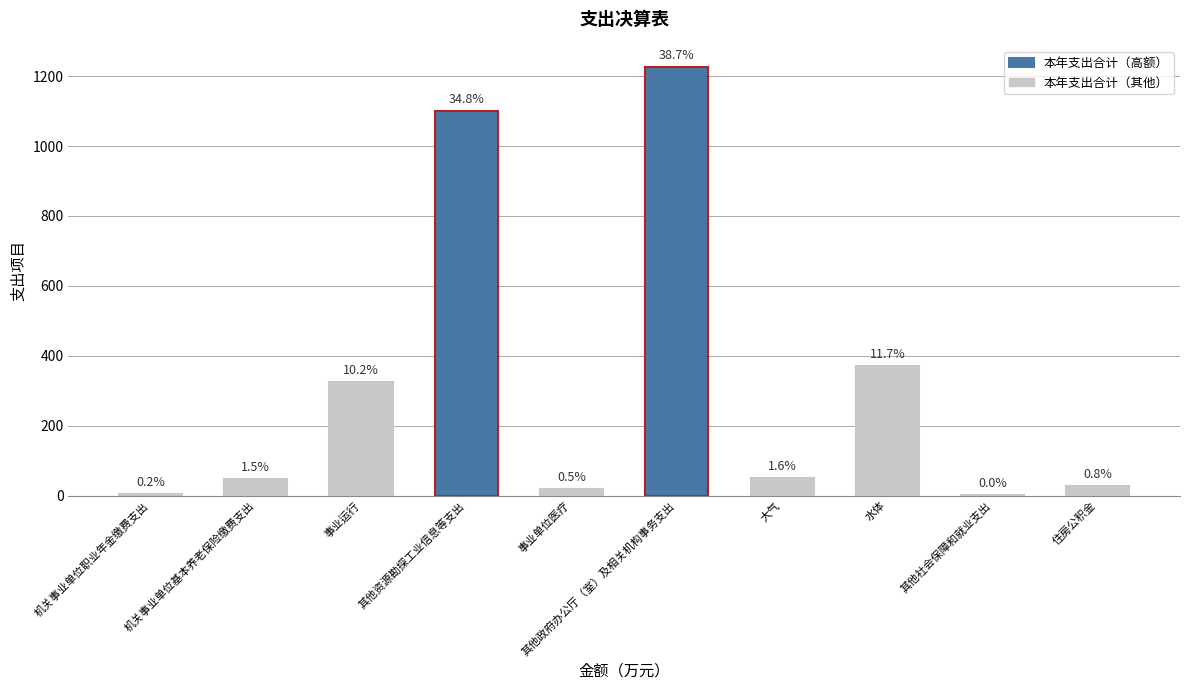

Does the chart contain stacked bars?

No